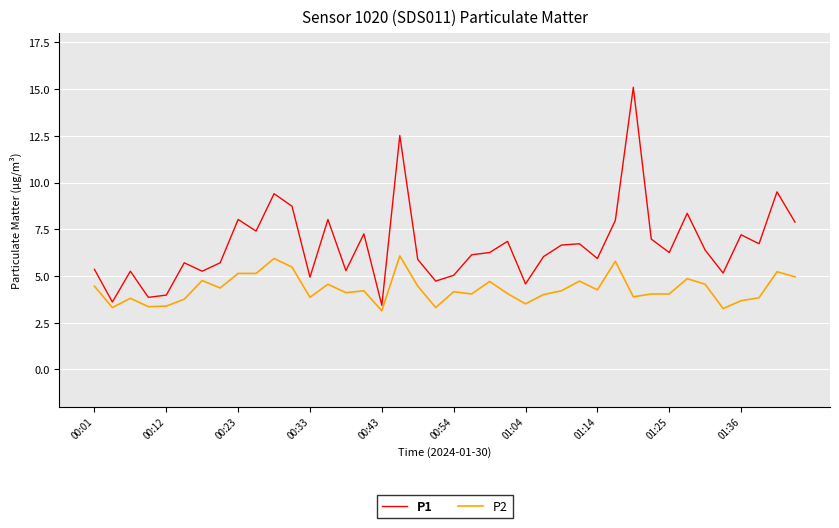

What are all the series names shown in the legend?

P1, P2